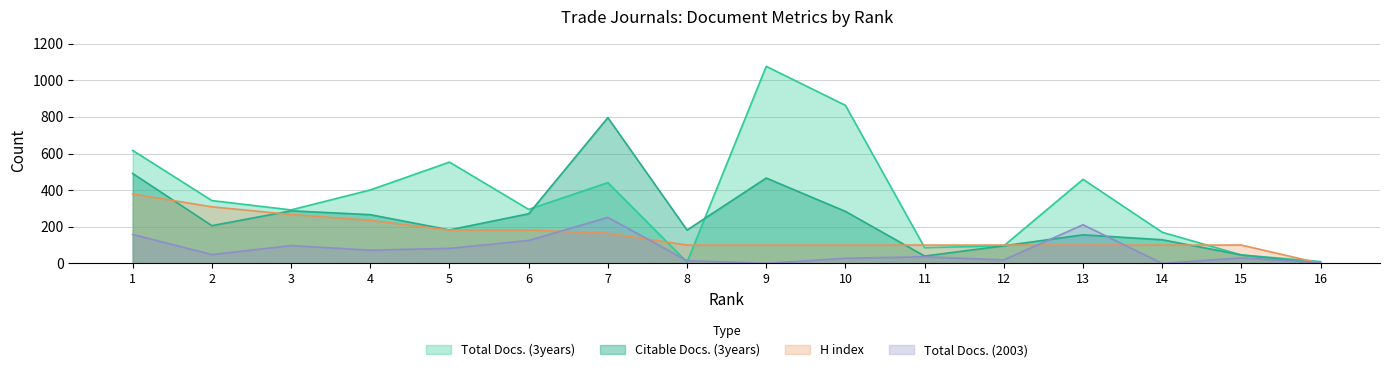

Reading left to right, list all the values displayed in this chart.

Total Docs. (3years): 617	343	292	401	553	295	441	7	1076	863	86	96	459	170	46	10
Citable Docs. (3years): 491	206	287	266	183	271	796	182	466	284	40	96	156	129	46	0
Total Docs. (2003): 158	48	97	72	82	125	251	15	0	28	36	19	211	0	30	3
H index: 379	309	267	235	182	182	165	100	100	100	100	100	100	100	100	0